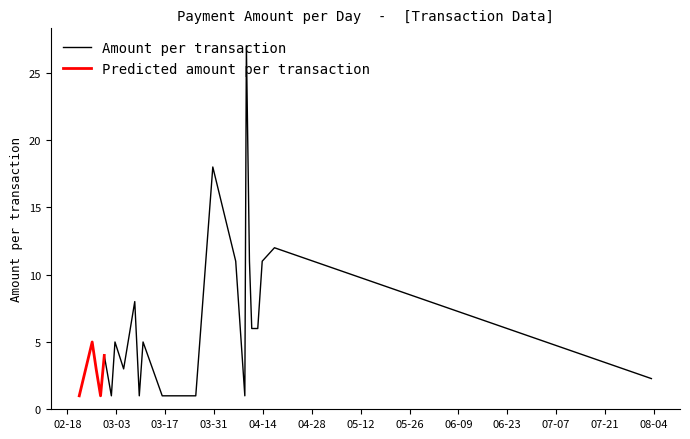

What is the lowest value of the Amount per transaction series?

1.0